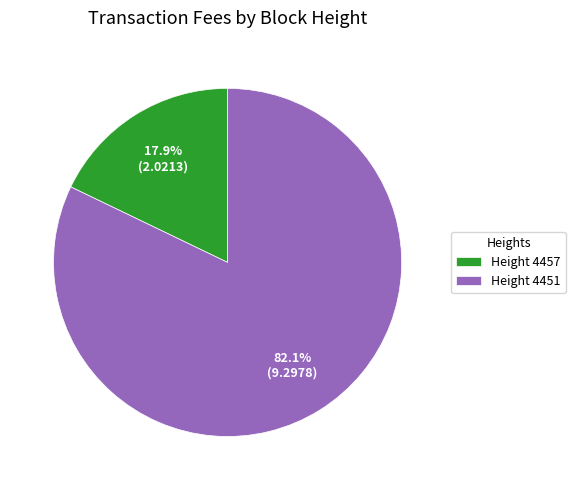

How much of the chart is everything except Height 4451?

17.9%